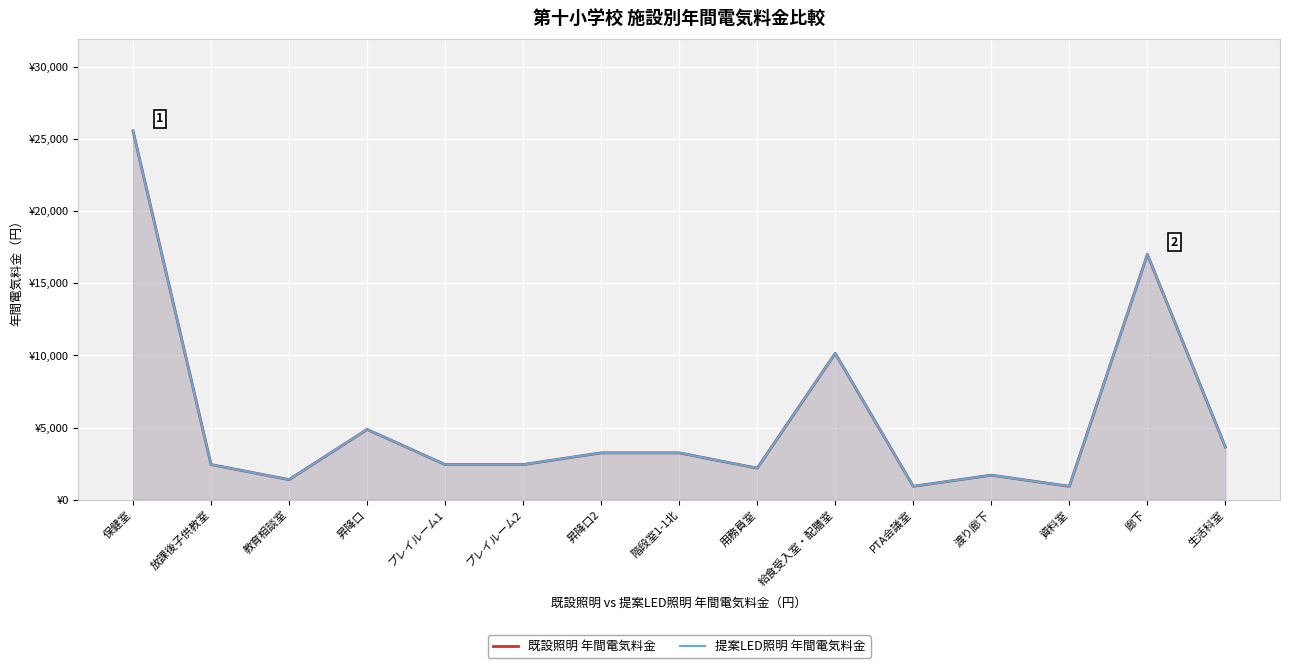

True or false: 既設照明 年間電気料金 has a value of 927.4 at 資料室.

True